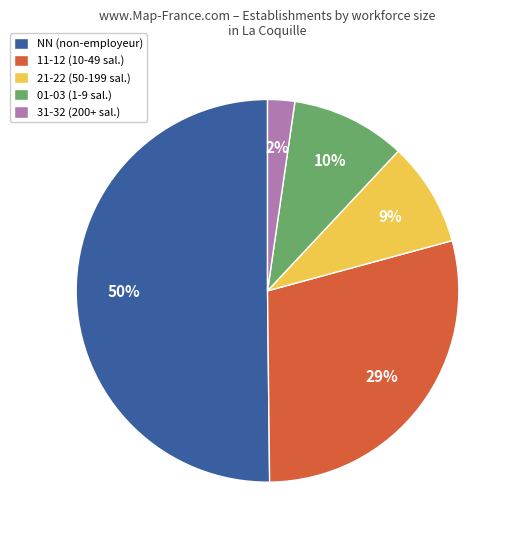

Which category has the biggest portion of the pie?

NN (non-employeur)